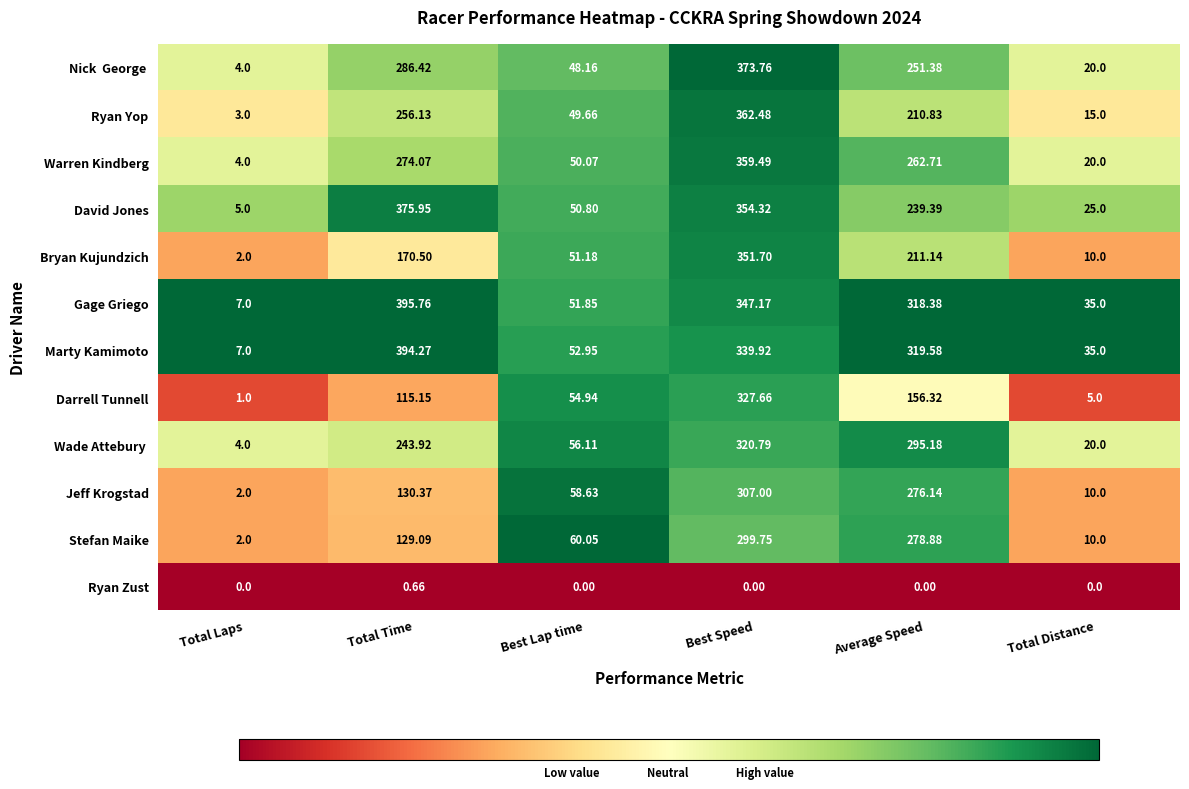

Where does the David Jones series first go above 239?

Total Time